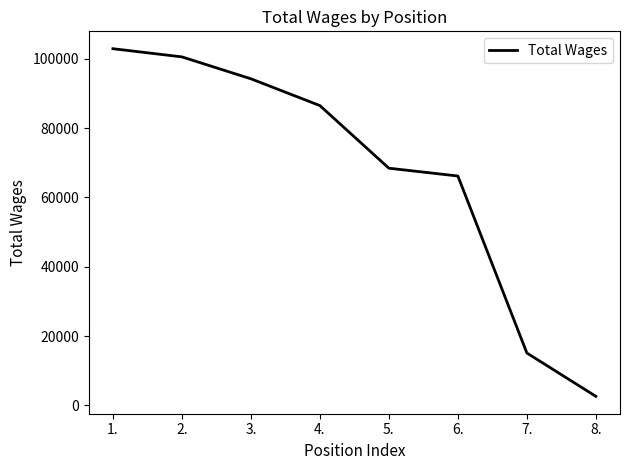

At which category does the chart reach its peak across all series?

1.